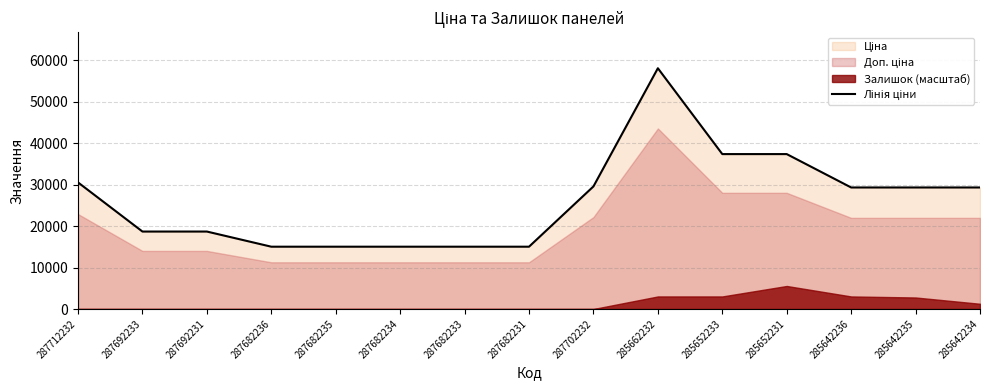

The value at 287682235 is 15019.2. True or false?

True